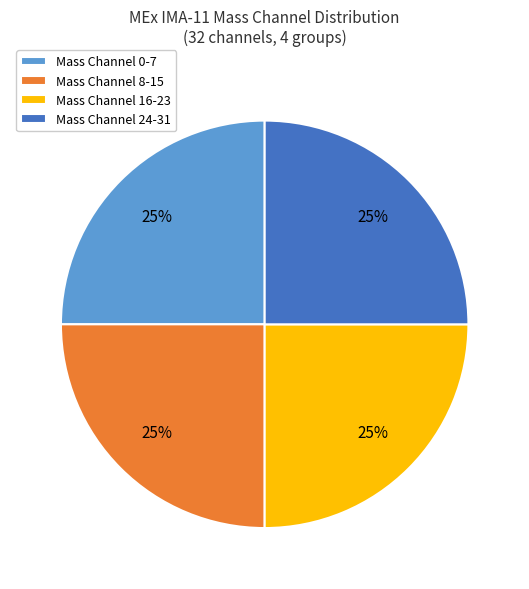

How many segments does this pie chart have?

4